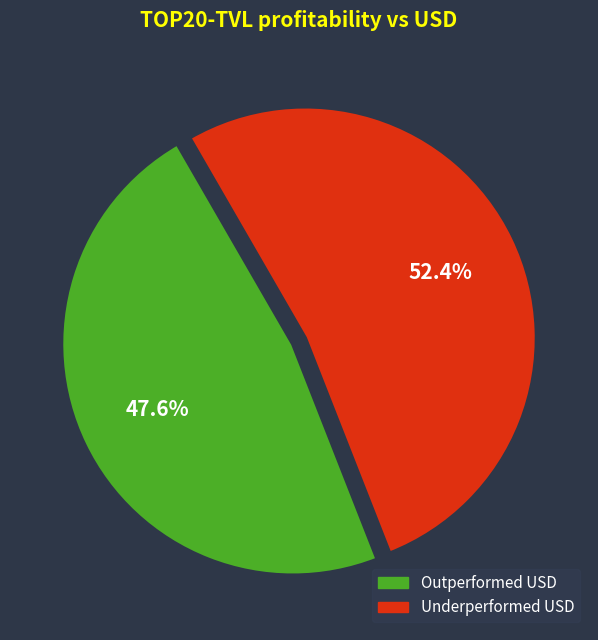

Is there a majority slice in this chart?

Yes